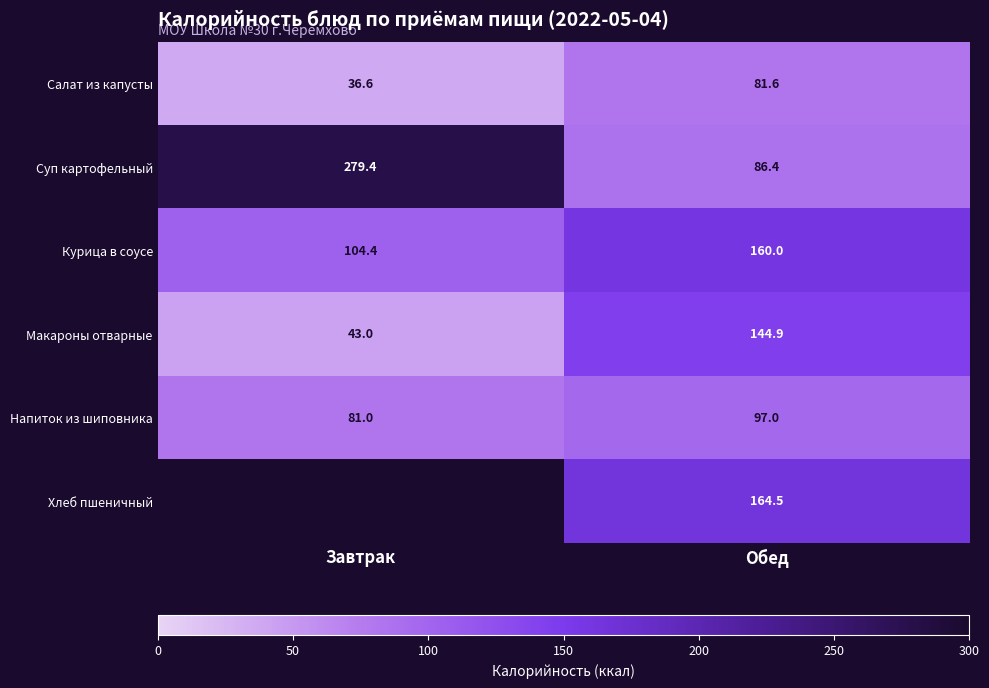

At how many categories does at least one series exceed 254?

1